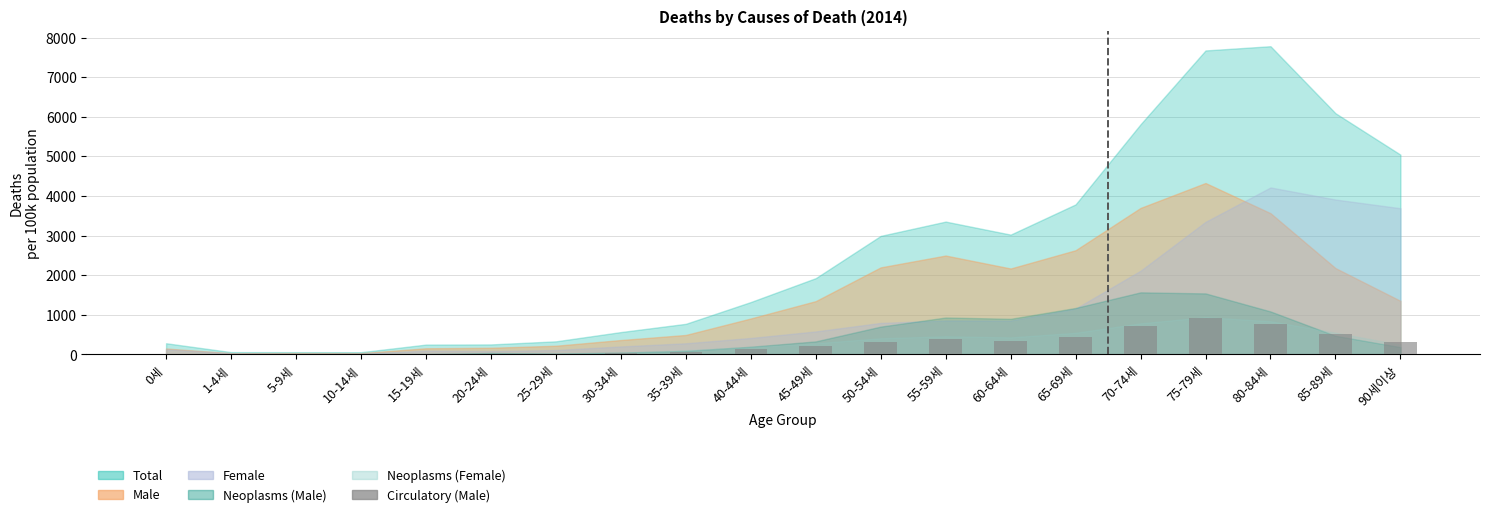

Is it true that the value at 60-64세 is 349?

True